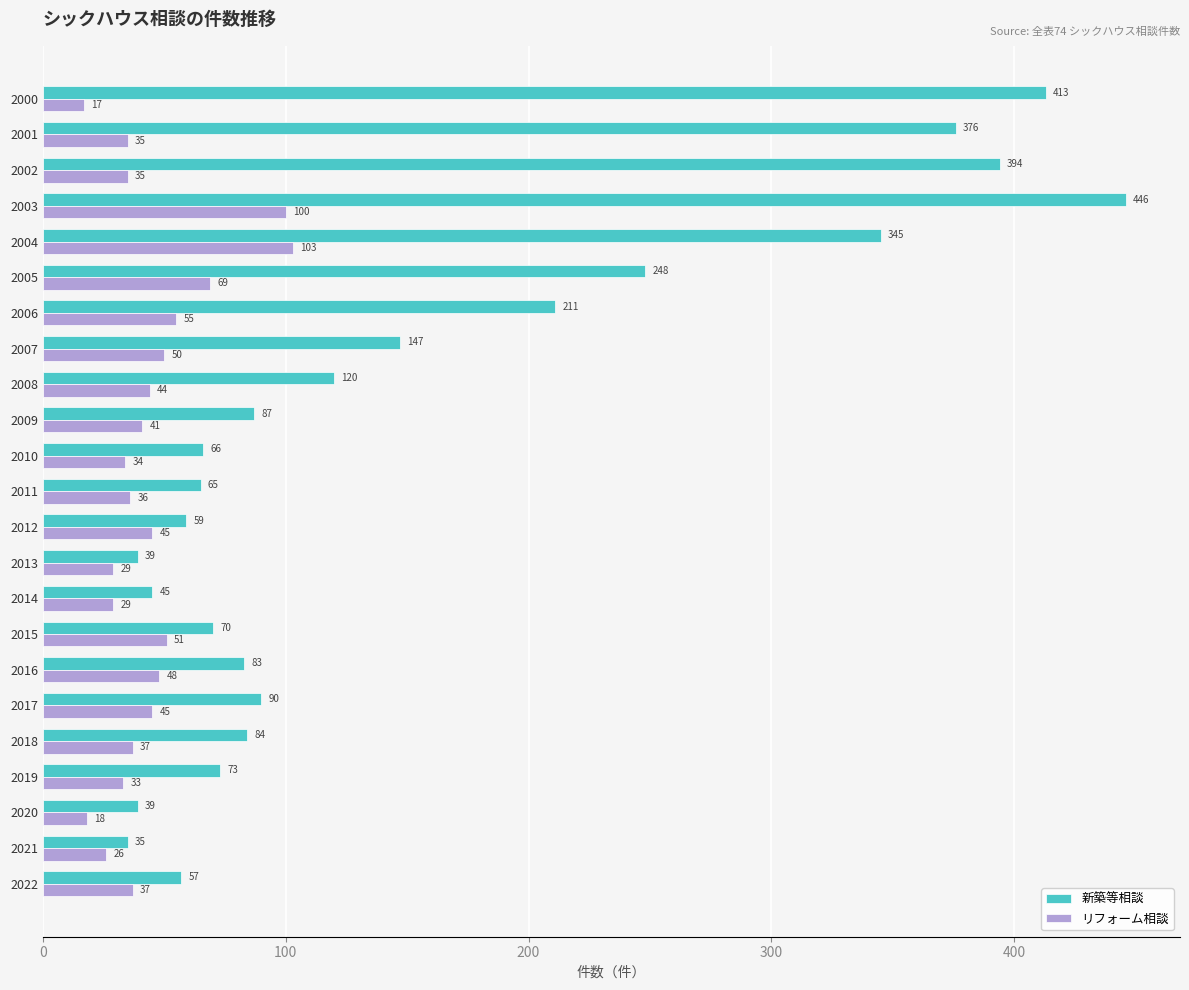

Which series changed the most between 2010 and 2015?

リフォーム相談